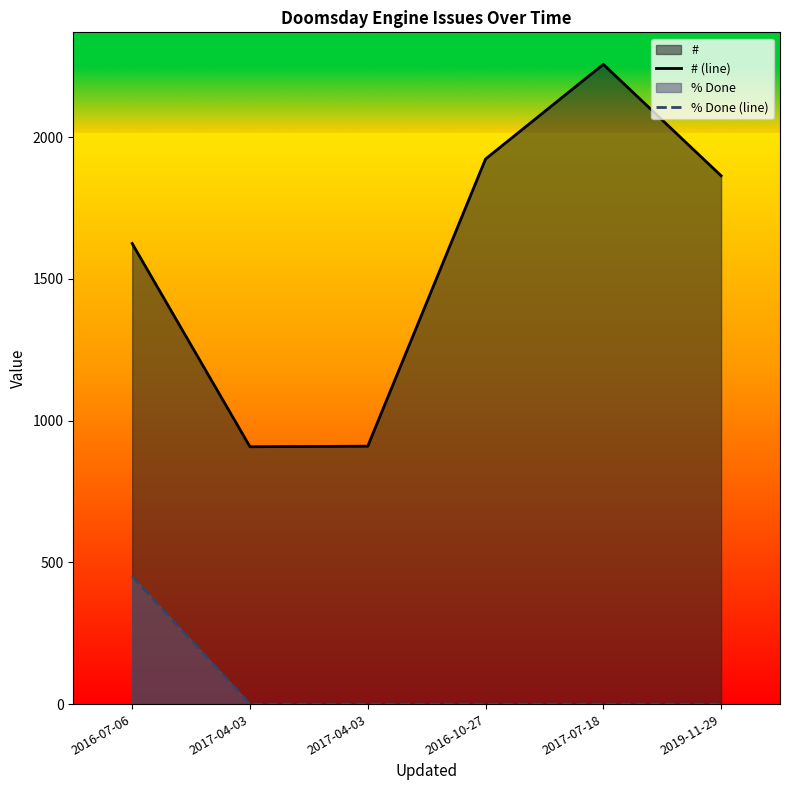

True or false: # (line) and % Done (line) intersect in this chart.

False